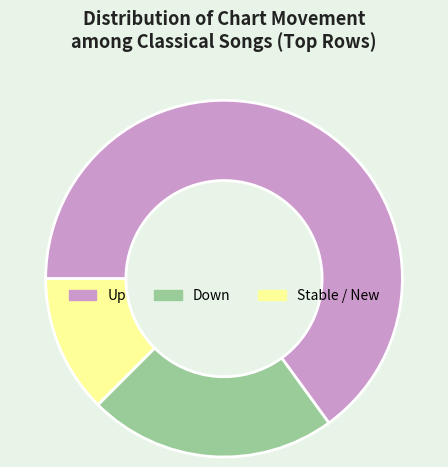

Is there a majority slice in this chart?

Yes